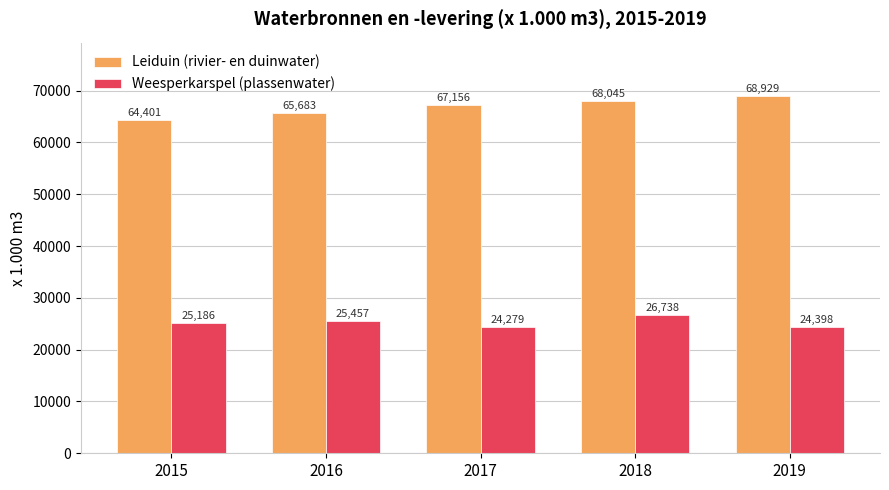

How many bars are there in total?

10